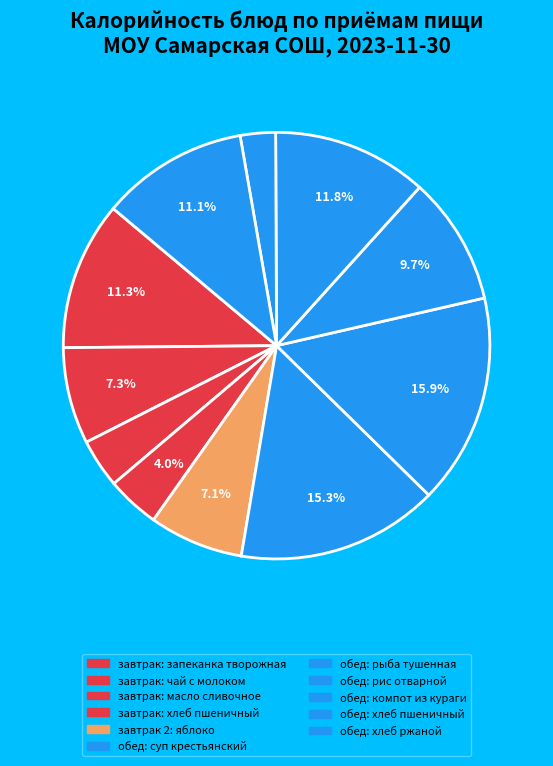

How many segments does this pie chart have?

11